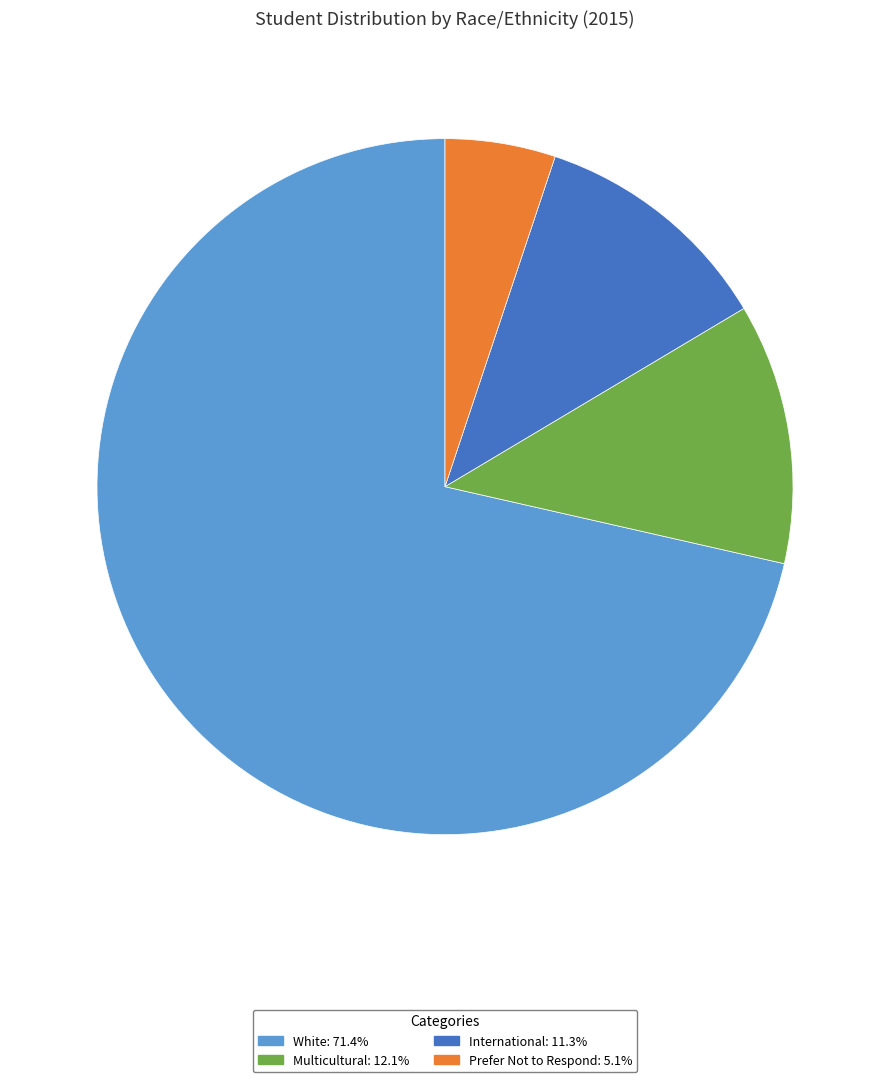

Rank the categories by value from highest to lowest.

White, Multicultural, International, Prefer Not to Respond